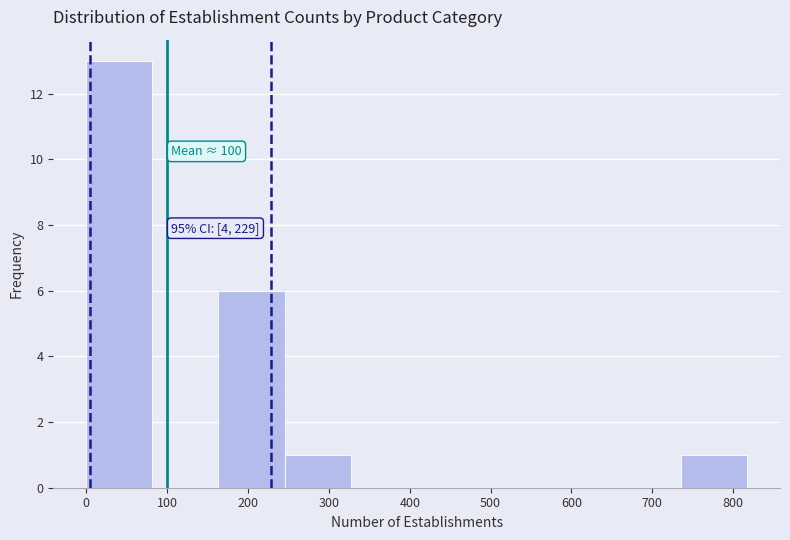

Which range on the x-axis has the tallest bar?

0 to 80